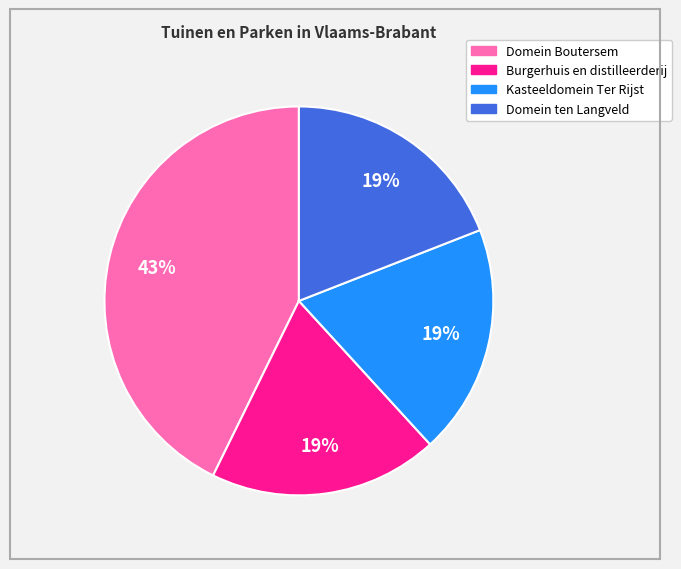

How many segments does this pie chart have?

4